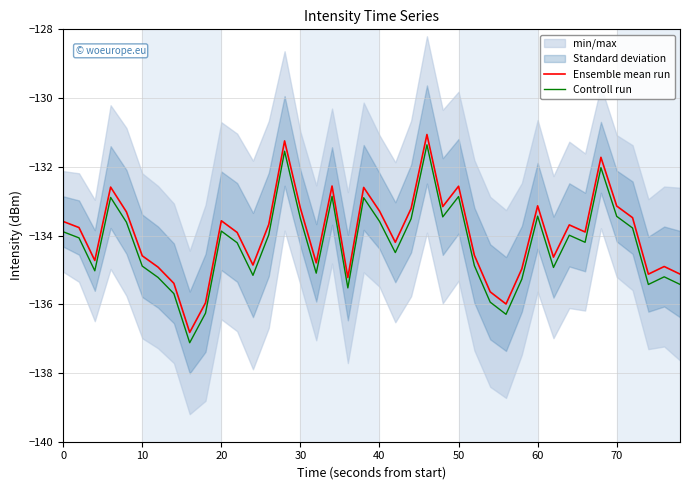

The value of Ensemble mean run at 20 is -55.1. True or false?

False